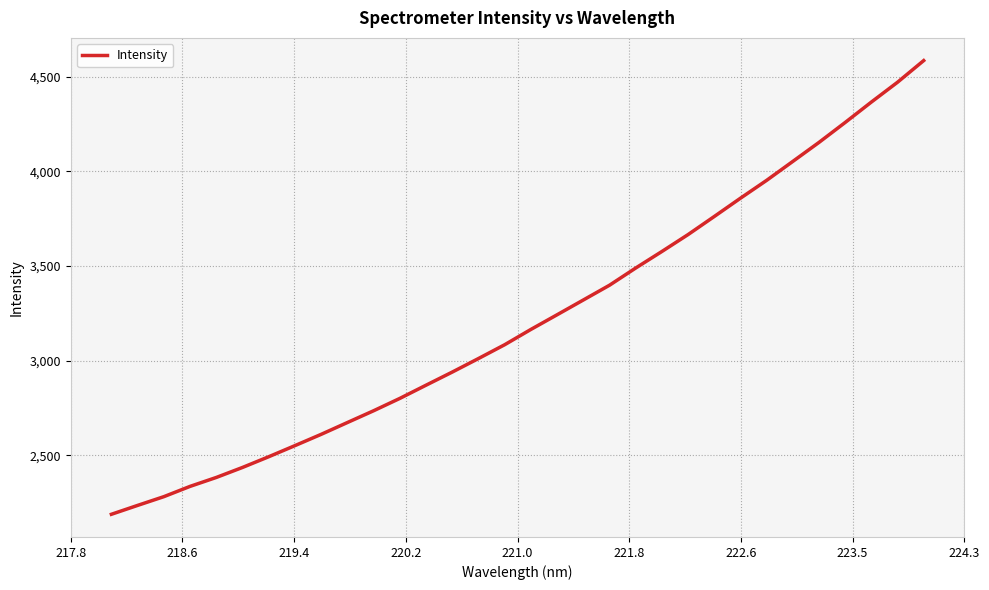

What is the minimum value shown in the chart?

2189.3